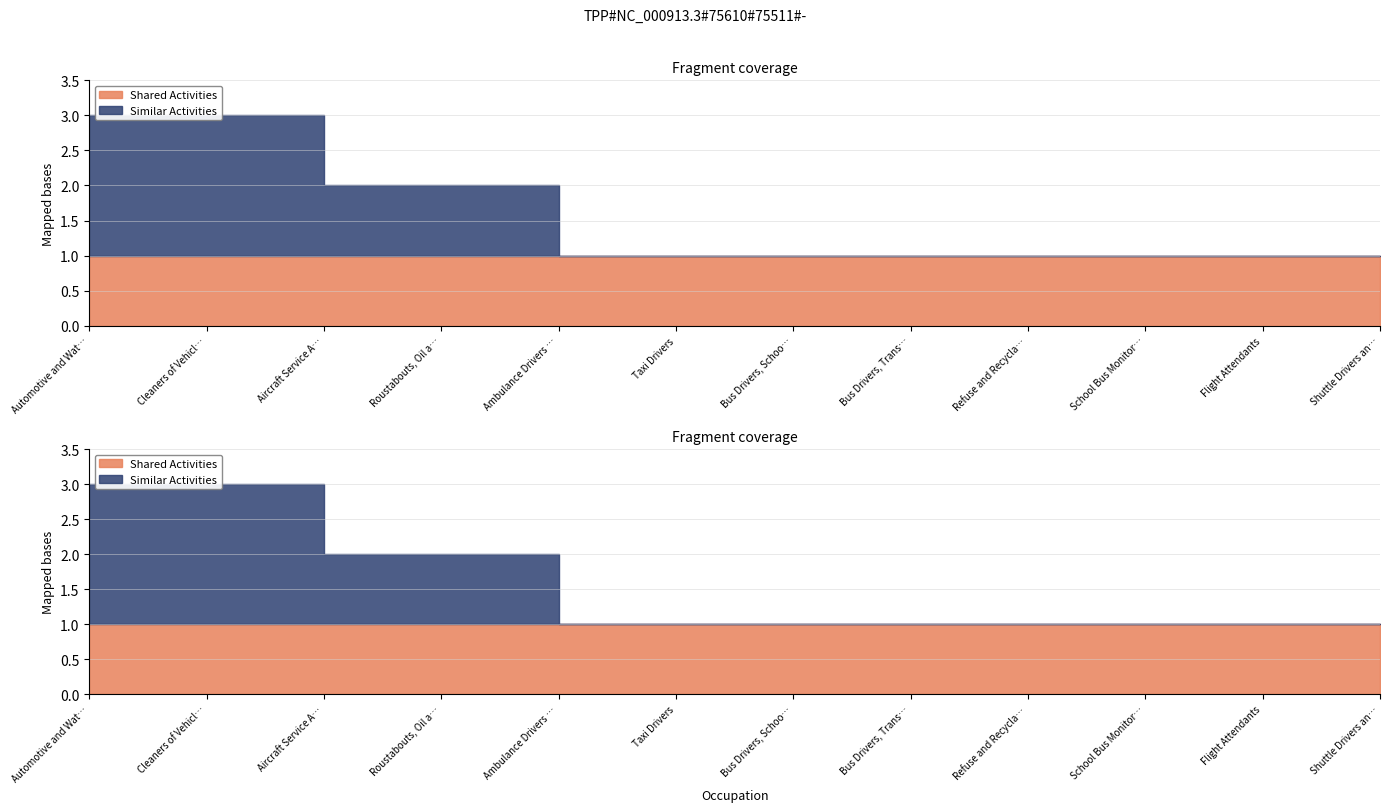

Between Cleaners of Vehicles and Equipment and Refuse and Recyclable Material Collectors, which series saw the biggest shift?

Similar Activities